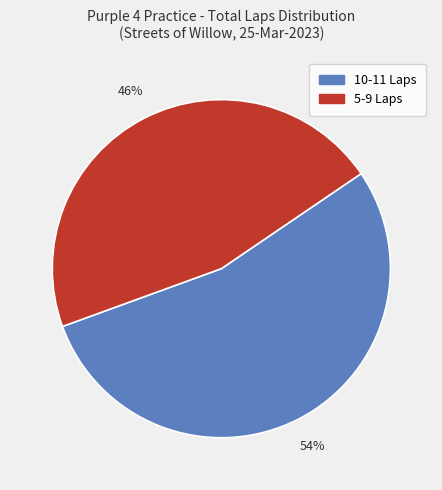

To the nearest percent, what is the average slice percentage?

50%